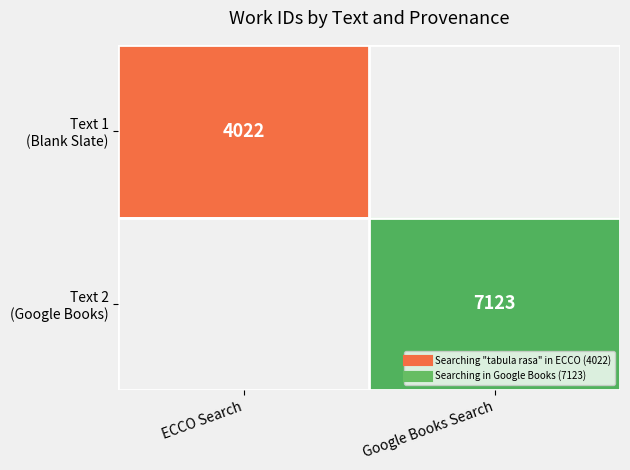

How many categories are shown in the chart?

2